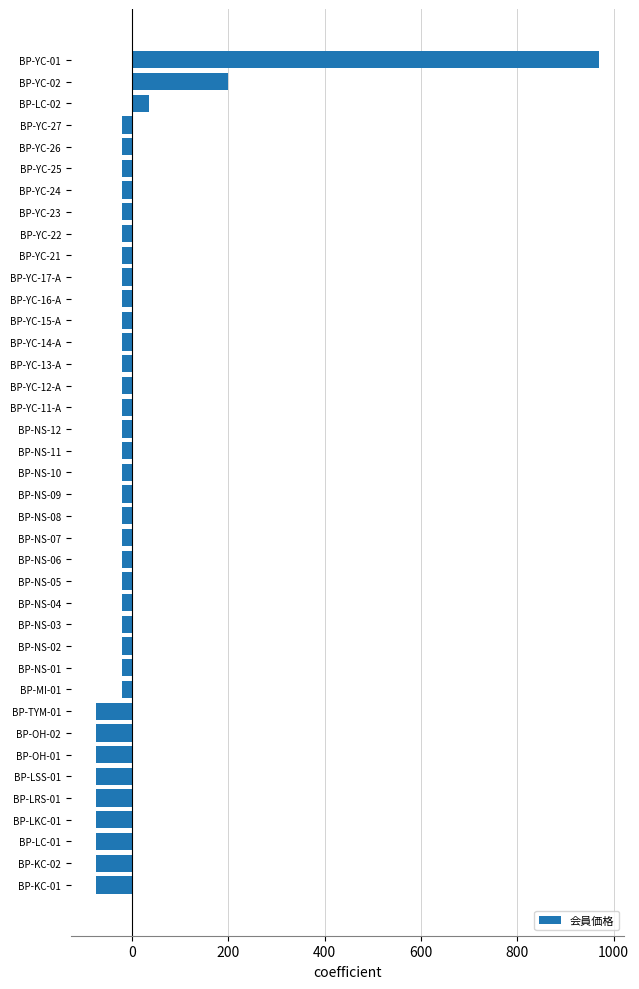

How many values exceed -19?

3